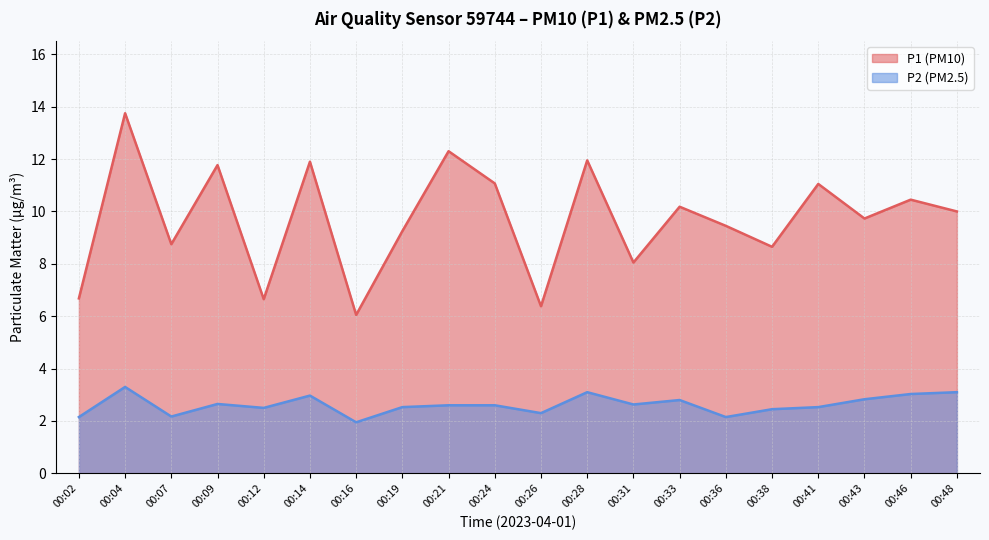

Reading left to right, what are all the values shown in this chart?

P1: 6.7	13.8	8.8	11.8	6.7	11.9	6.0	9.2	12.3	11.1	6.4	11.9	8.1	10.2	9.4	8.7	11.1	9.7	10.4	10.0
P2: 2.1	3.3	2.2	2.6	2.5	3.0	1.9	2.5	2.6	2.6	2.3	3.1	2.6	2.8	2.1	2.5	2.5	2.8	3.0	3.1